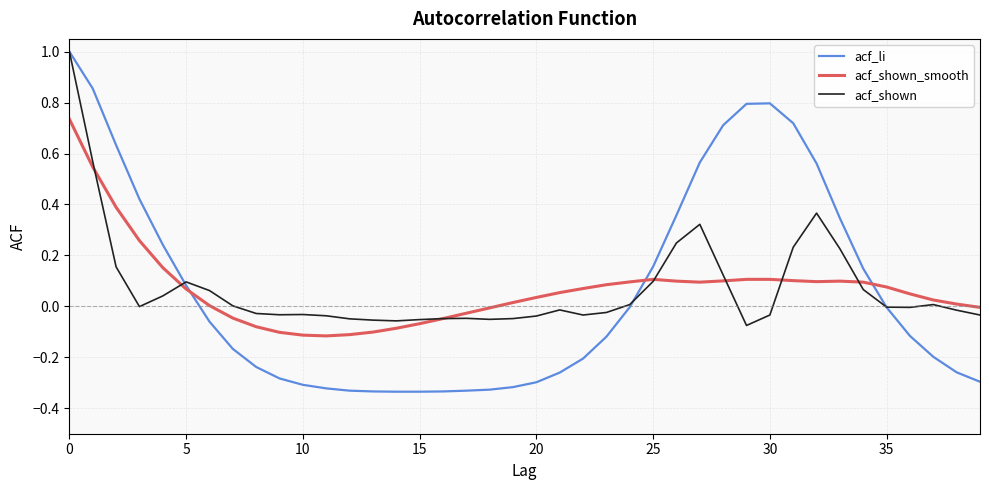

What is the highest value of the acf_li series?

1.0